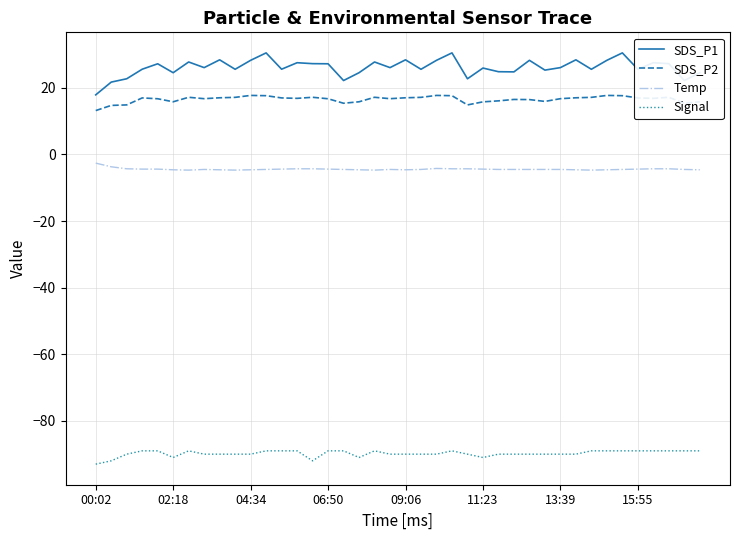

What is the difference between the maximum and minimum values in the SDS_P1 series?

12.6